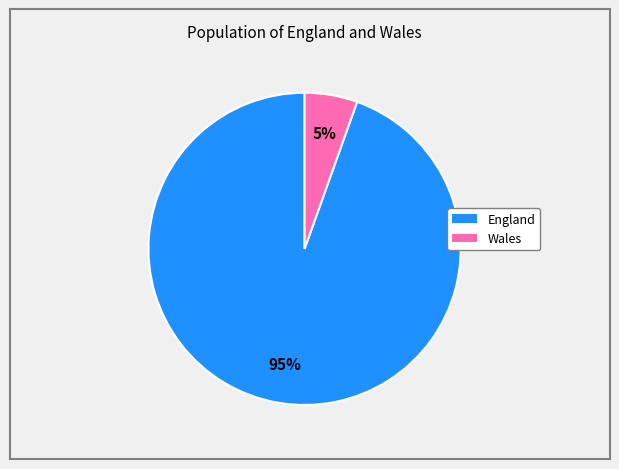

What is the largest slice in the pie chart?

England